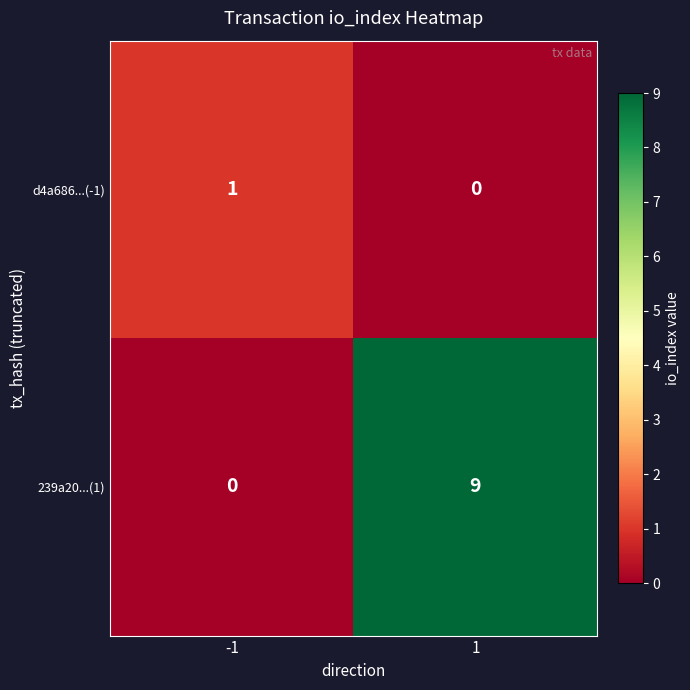

At how many categories does at least one series exceed 4?

1